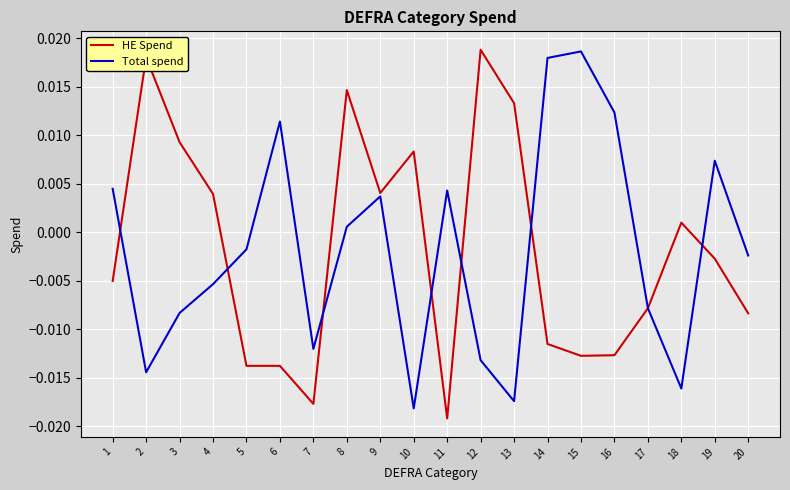

Is the value of Total spend at 20 greater than the value of HE Spend at 1?

Yes